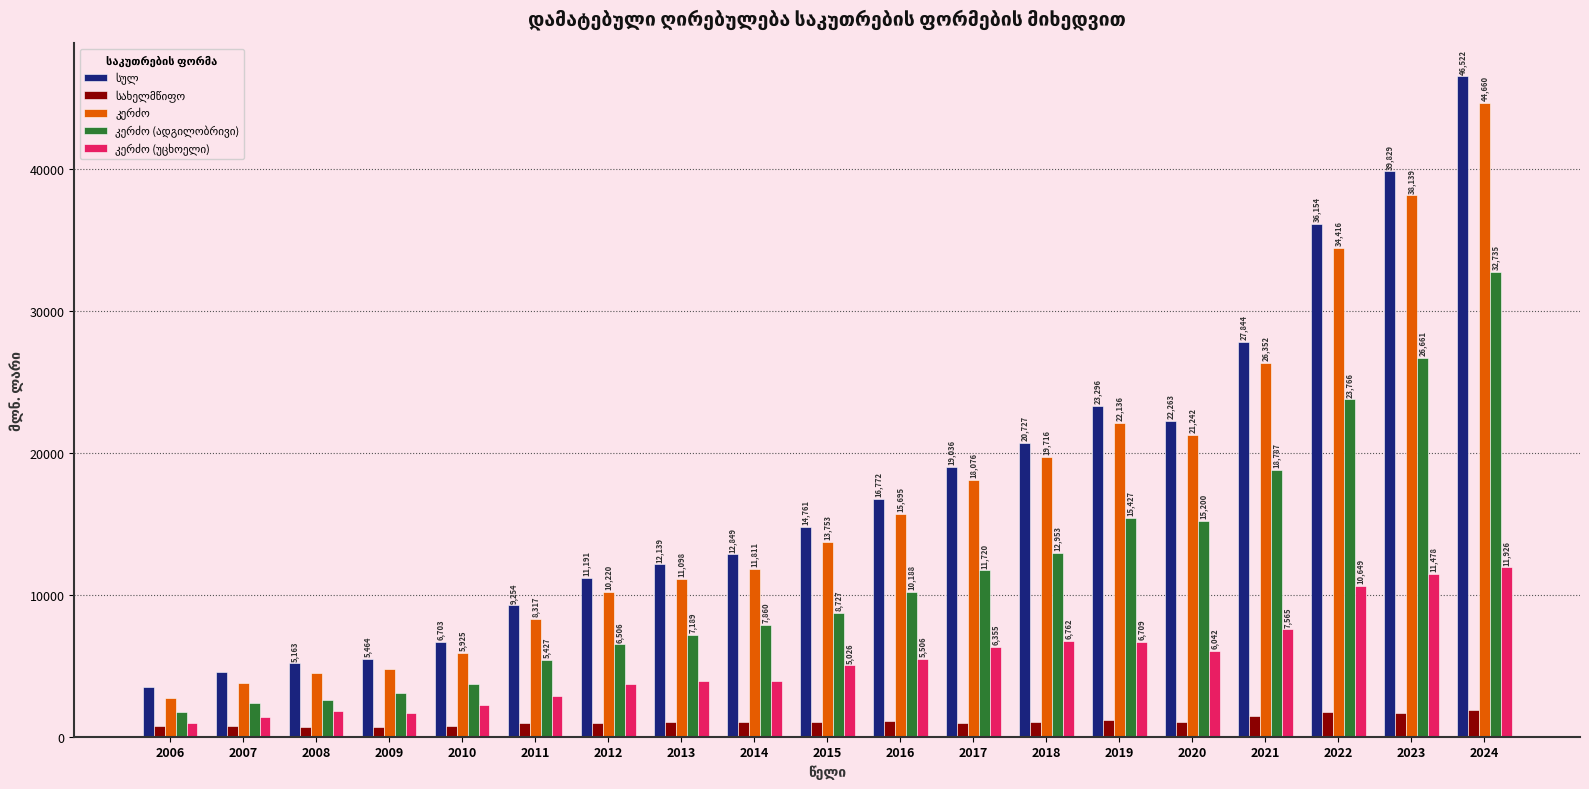

What is the maximum value shown in the chart?

46521.7